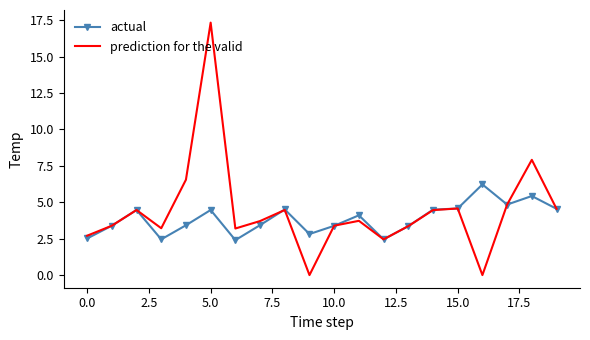

What is the lowest value of the actual series?

2.4